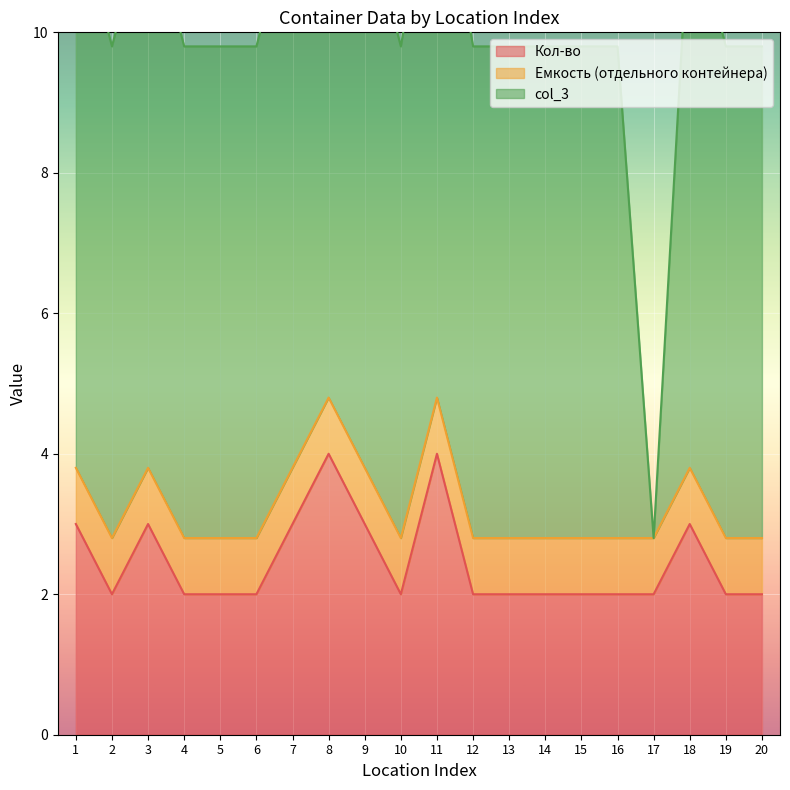

Reading left to right, list all the values displayed in this chart.

Кол-во: 3.0	2.0	3.0	2.0	2.0	2.0	3.0	4.0	3.0	2.0	4.0	2.0	2.0	2.0	2.0	2.0	2.0	3.0	2.0	2.0
Емкость (отдельного контейнера): 0.8	0.8	0.8	0.8	0.8	0.8	0.8	0.8	0.8	0.8	0.8	0.8	0.8	0.8	0.8	0.8	0.8	0.8	0.8	0.8
col_3: 8.0	7.0	8.0	7.0	7.0	7.0	8.0	8.0	8.0	7.0	8.0	7.0	7.0	7.0	7.0	7.0	0.0	8.0	7.0	7.0